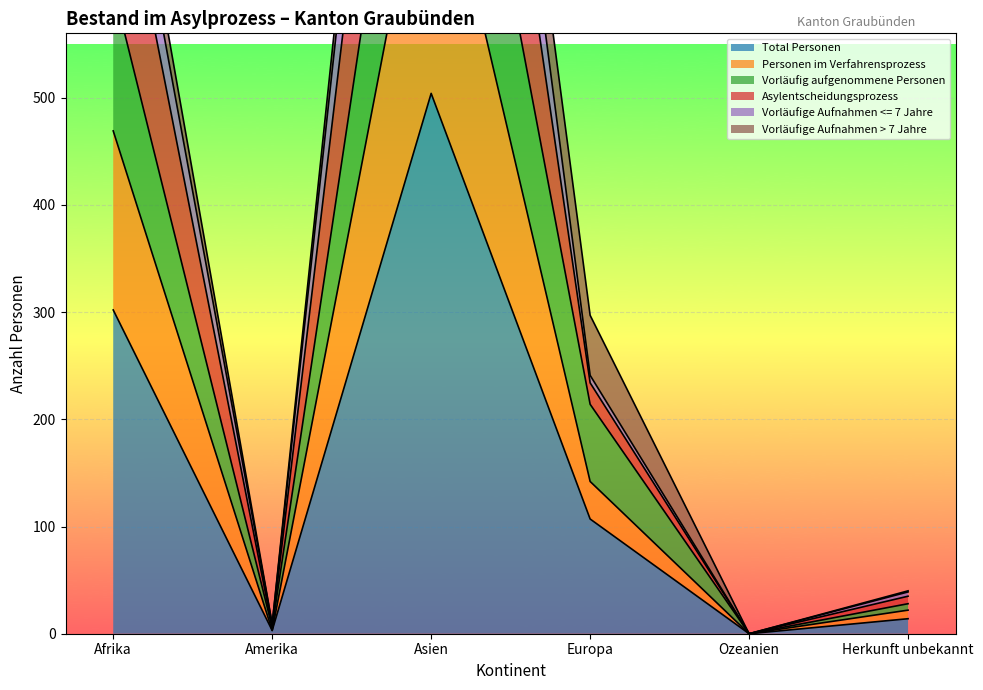

What is the label of the 2nd point from the left?

Amerika